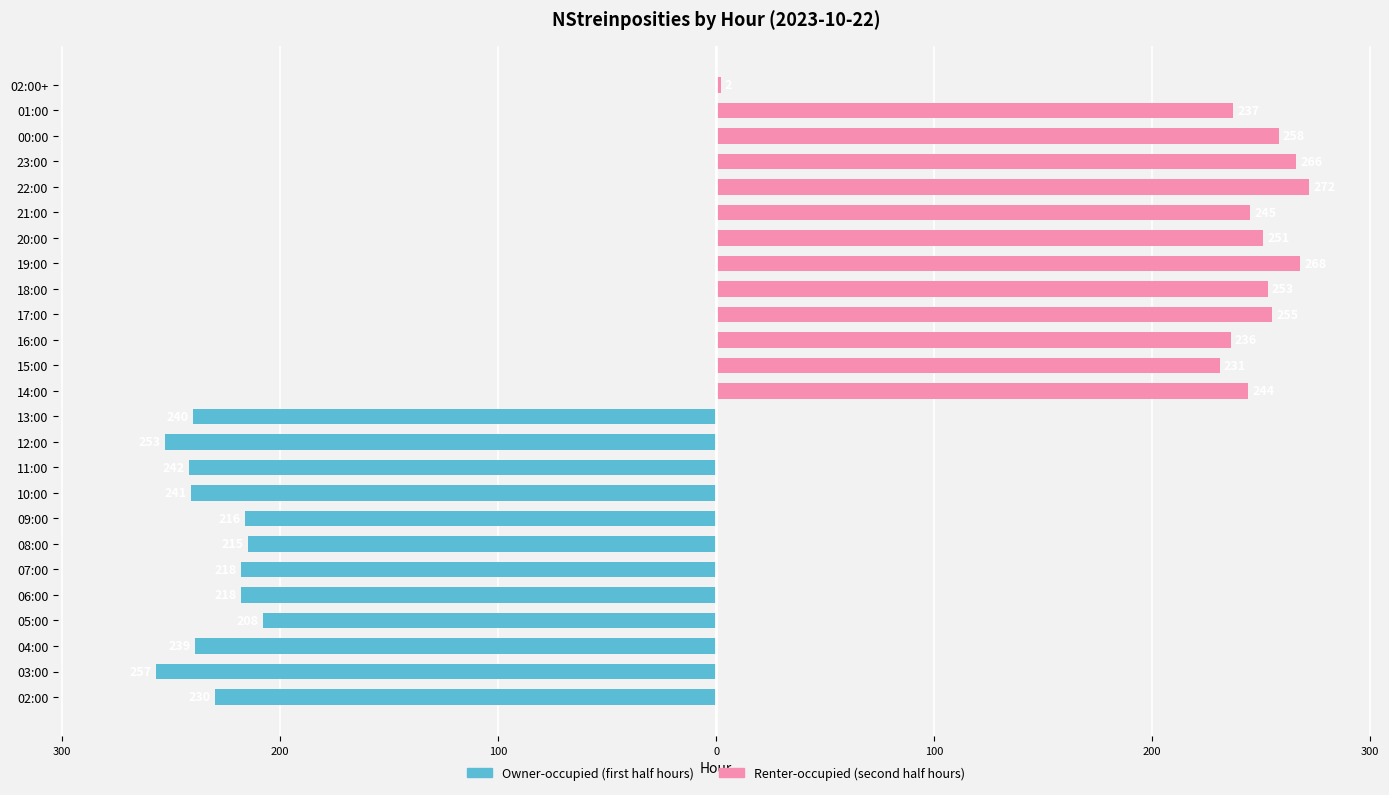

Are the bars horizontal?

Yes